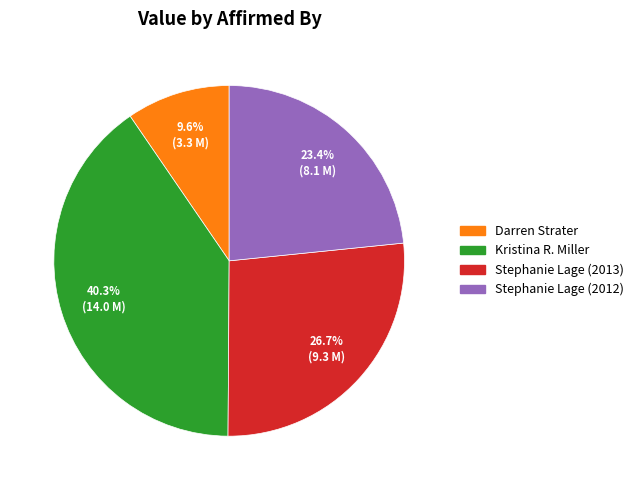

Rank the categories by value from highest to lowest.

Kristina R. Miller, Stephanie Lage (2013), Stephanie Lage (2012), Darren Strater